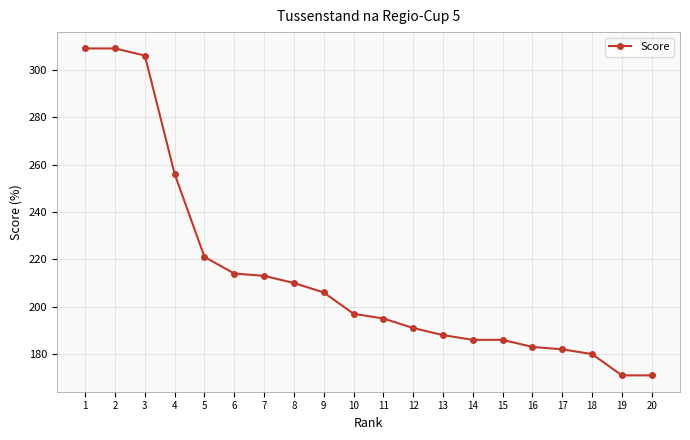

Is it true that the value at 3 is 133?

False